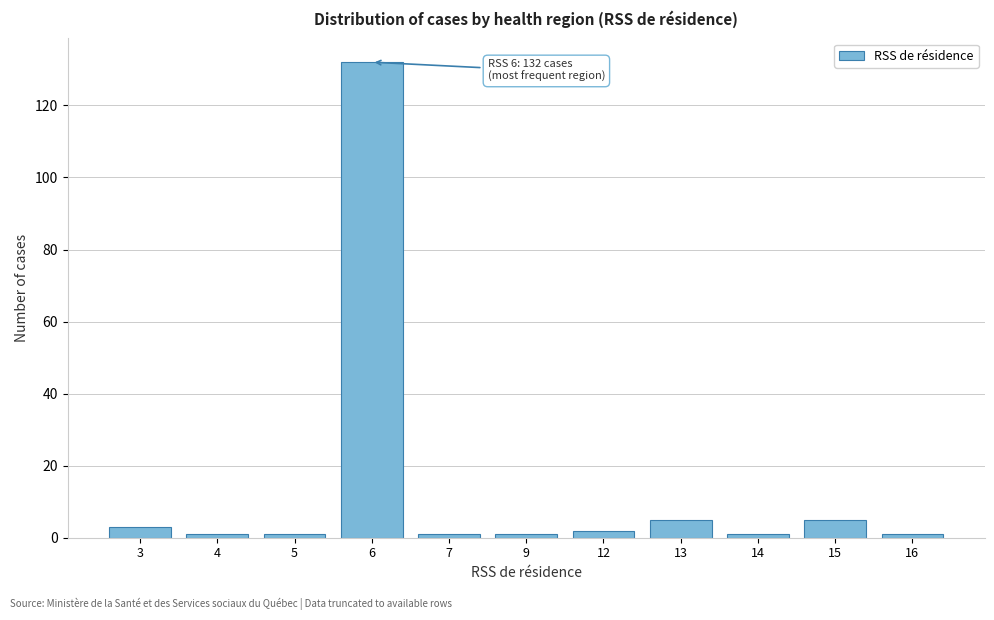

Reading right to left, what are all the values shown in this chart?

1	5	1	5	2	1	1	132	1	1	3